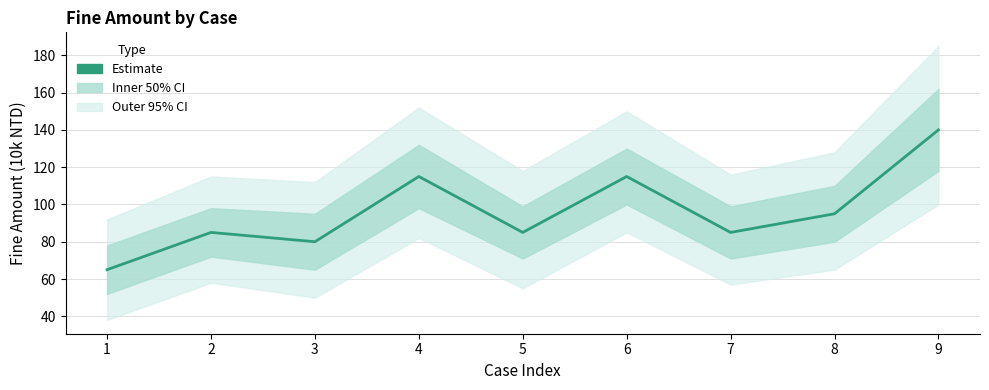

What is the ratio of the value at 2 to the value at 4?

0.7